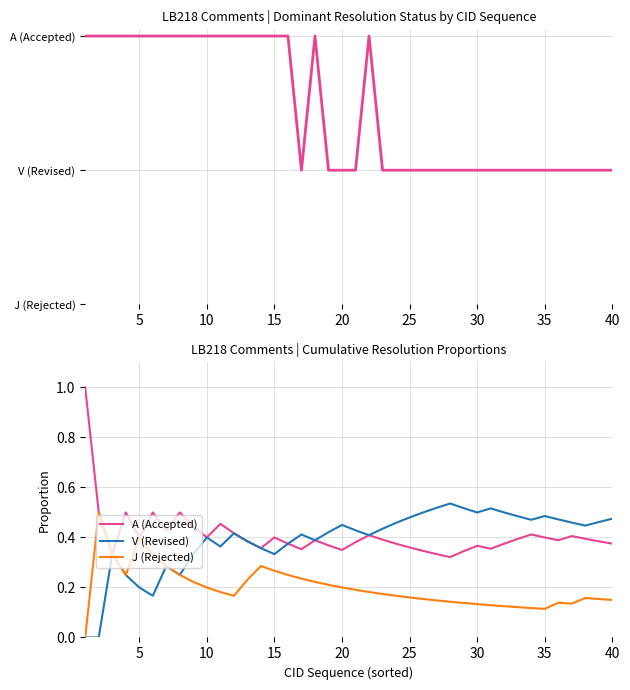

Is this an area chart (filled region under the line)?

No